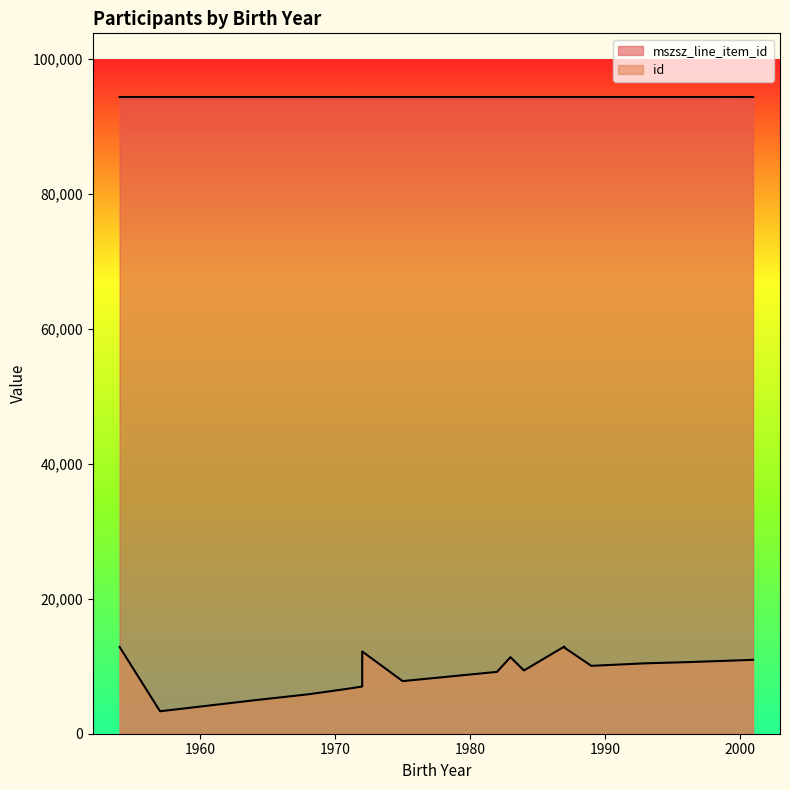

At which category is the sum across all series the highest?

1987